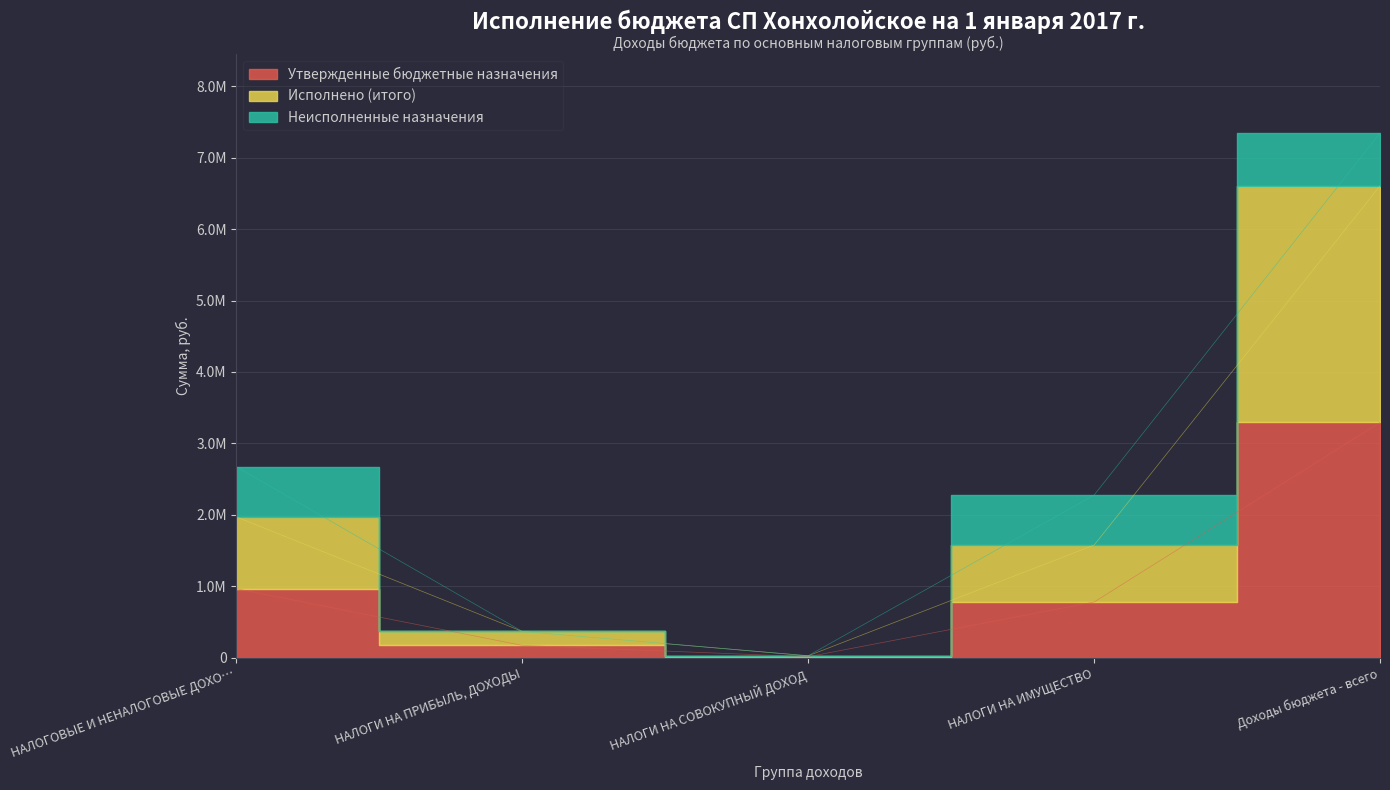

What is the sum of all Утвержденные бюджетные назначения values?

5224061.2